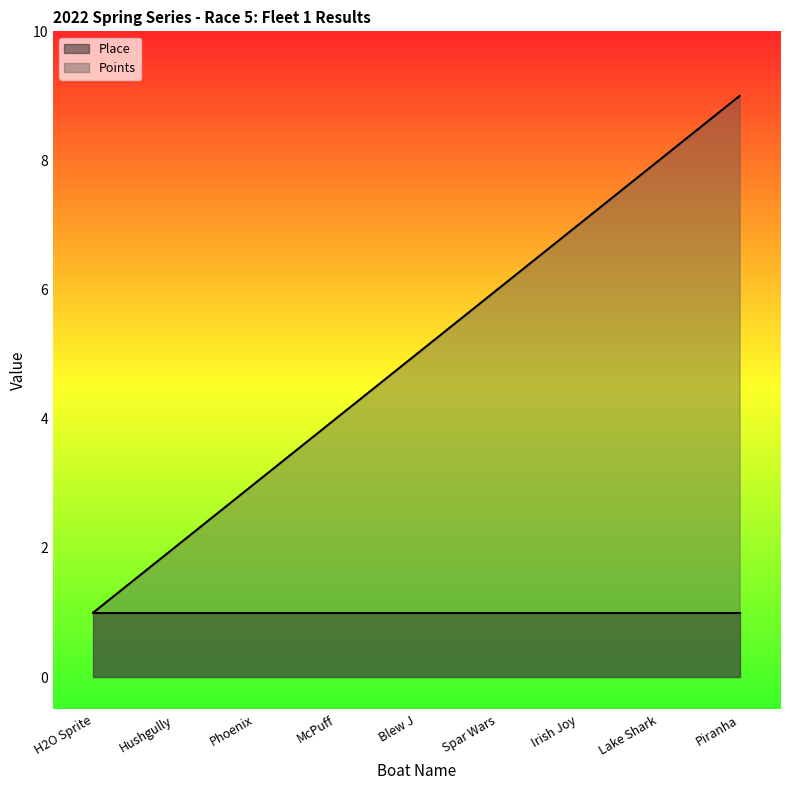

How many values are between 3 and 7?

5